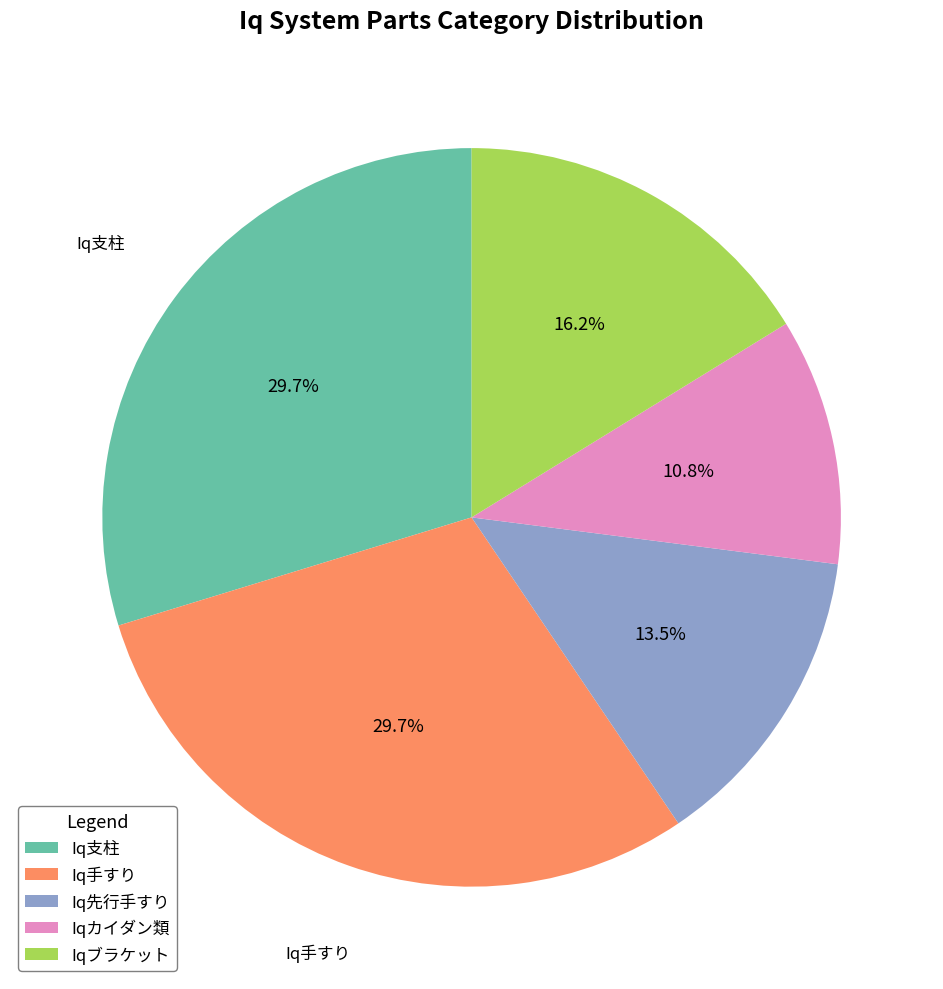

What percentage do Iqブラケット and Iqカイダン類 together represent?

27.0%